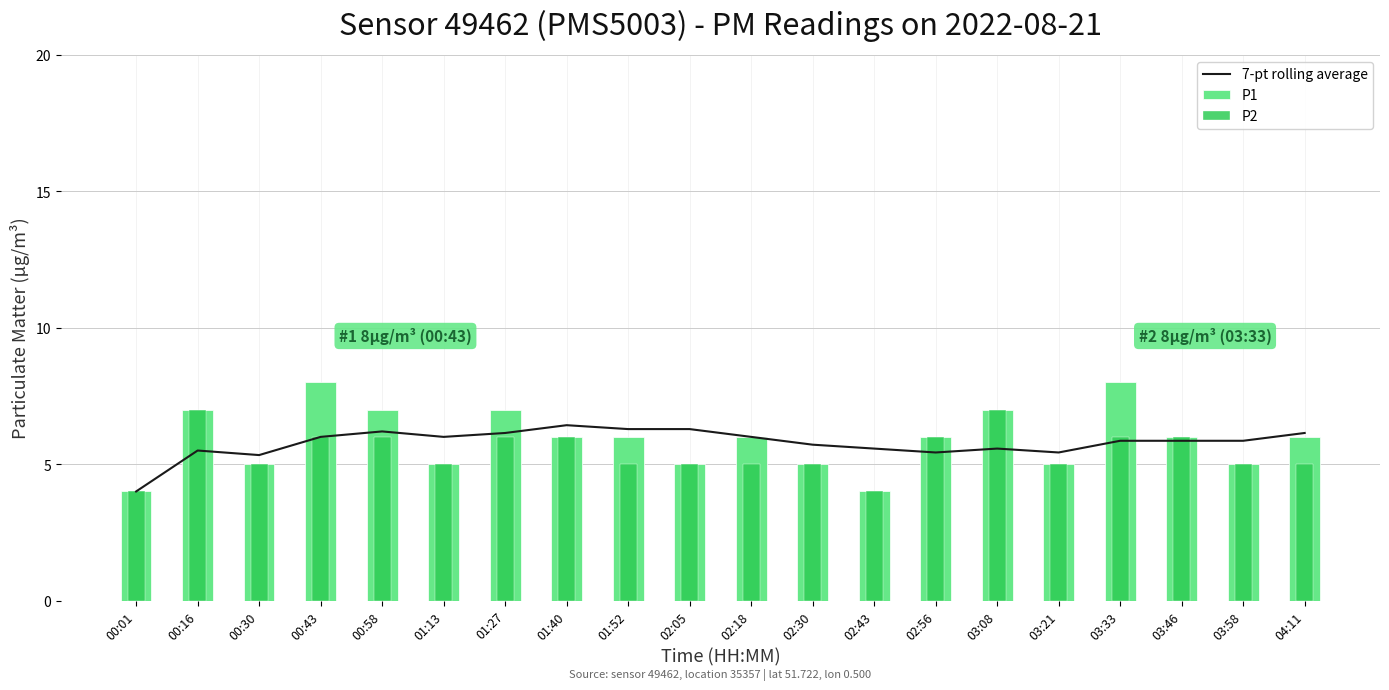

What is the difference between the 7-pt rolling average values at 00:30 and 00:43?

0.7